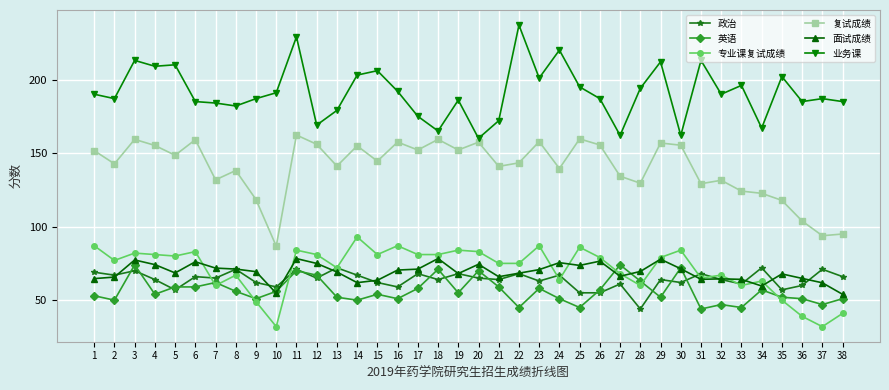

True or false: 政治 has more than 1 points higher than both neighbors.

True